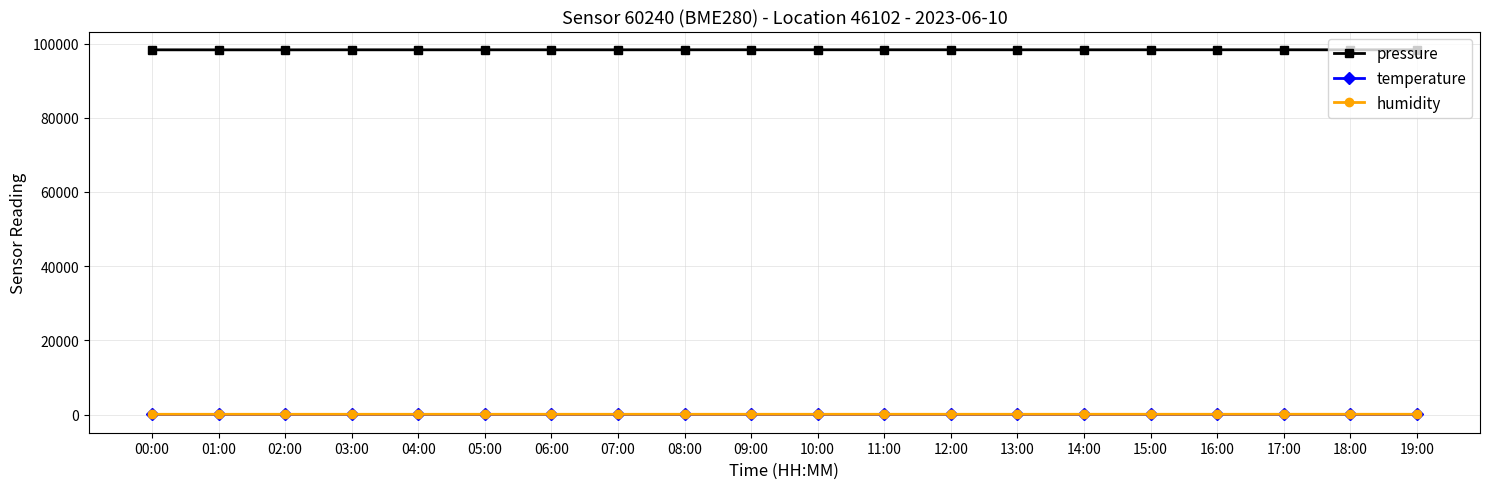

What is the highest value of the pressure series?

98324.3